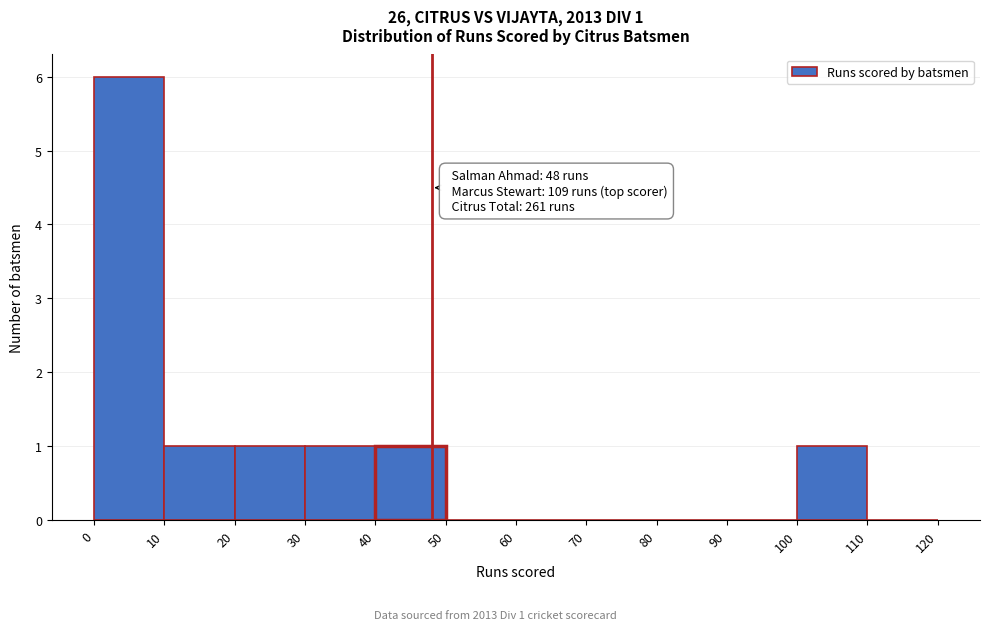

Which range on the x-axis has the tallest bar?

0 to 10